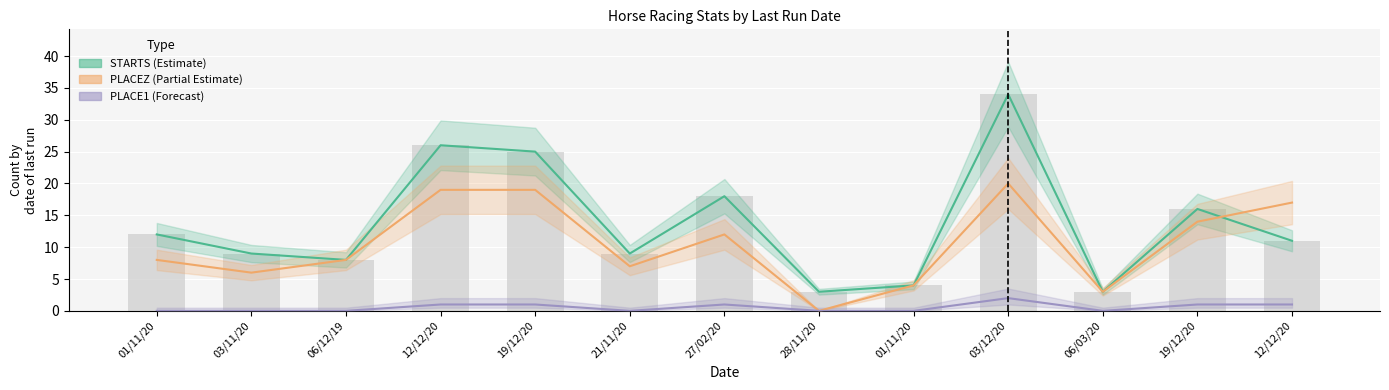

Which has a higher value, 01/11/20 or 21/11/20?

21/11/20